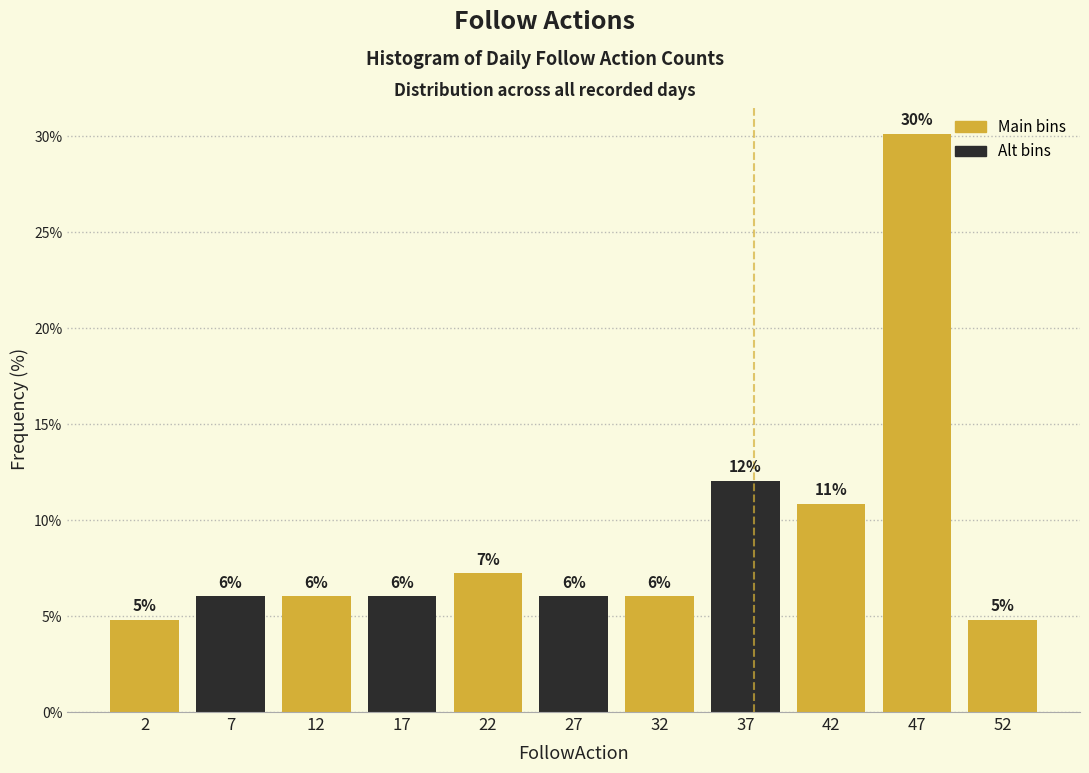

Over which range of the x-axis is the bar tallest?

45 to 50